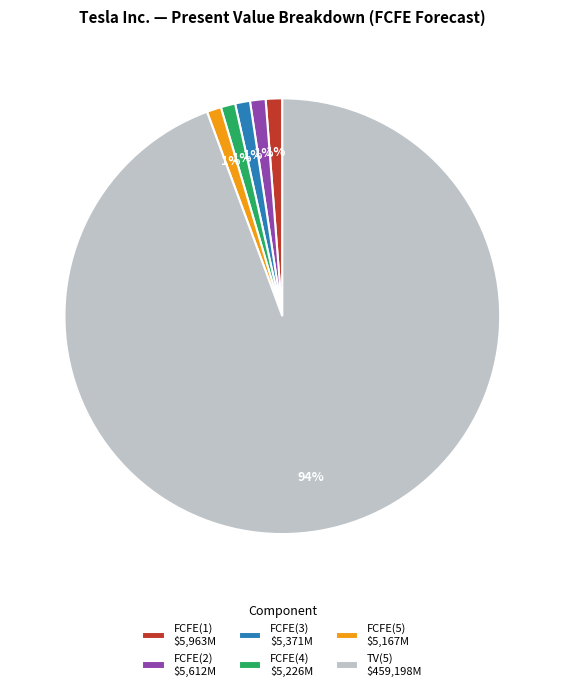

What is the majority slice?

TV(5)